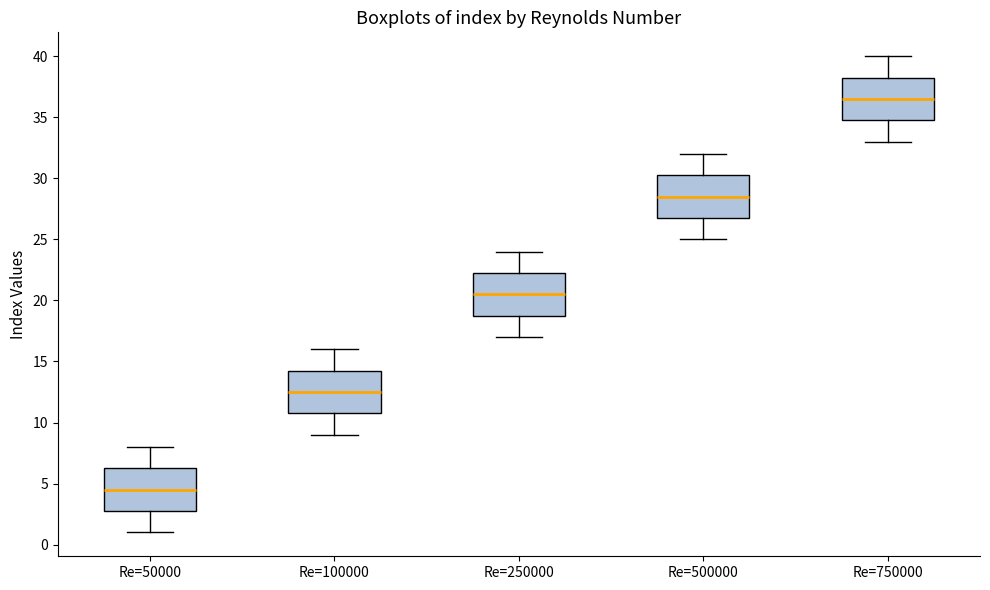

Reading left to right, transcribe this box plot: for each box, give where its median line is, the range the box spans, and where its two whiskers end, as read against the y-axis. The values are not printed on the chart, so give them approximately, as read against the axis.

Re=50000: median 4.5, box 3.0 to 6.5, whiskers 1.0 to 8.0
Re=100000: median 12.5, box 11.0 to 14.5, whiskers 9.0 to 16.0
Re=250000: median 20.5, box 19.0 to 22.5, whiskers 17.0 to 24.0
Re=500000: median 28.5, box 27.0 to 30.5, whiskers 25.0 to 32.0
Re=750000: median 36.5, box 35.0 to 38.5, whiskers 33.0 to 40.0